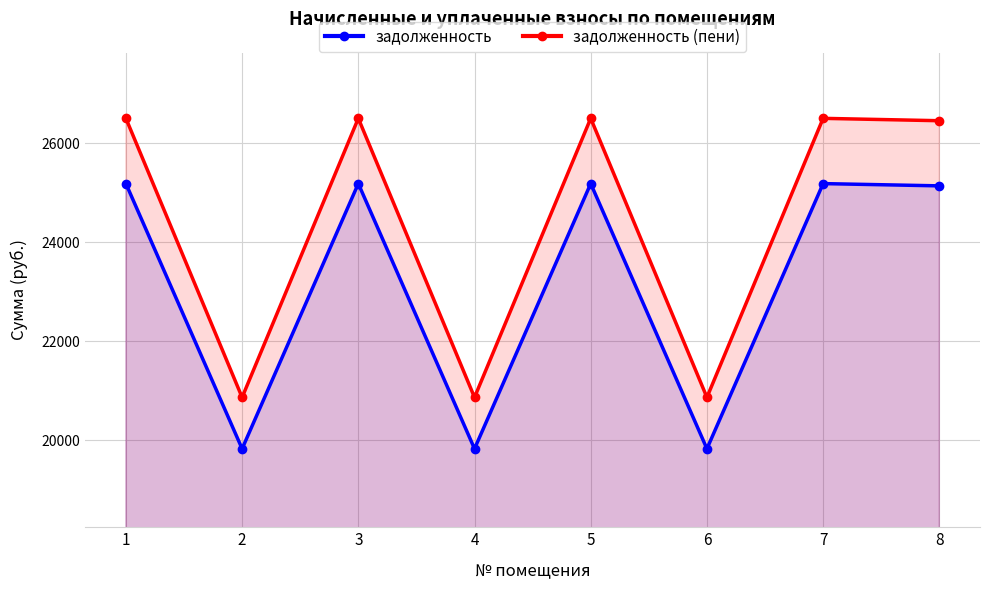

True or false: задолженность and задолженность (пени) intersect in this chart.

False